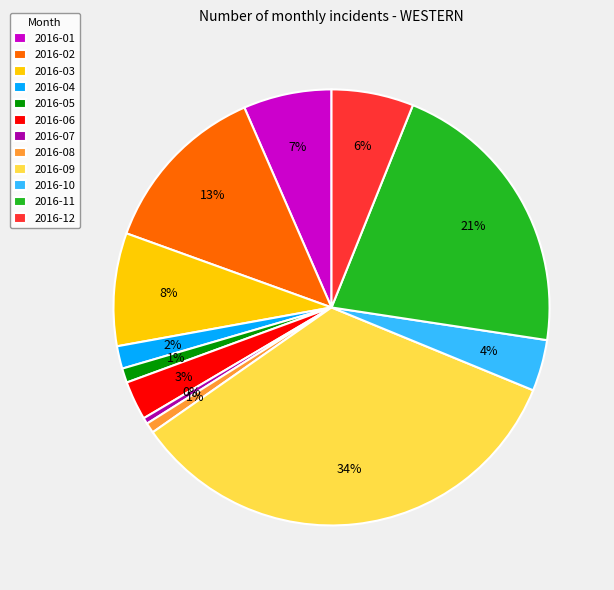

Is it true that 2016-01 is 20% of the pie?

False